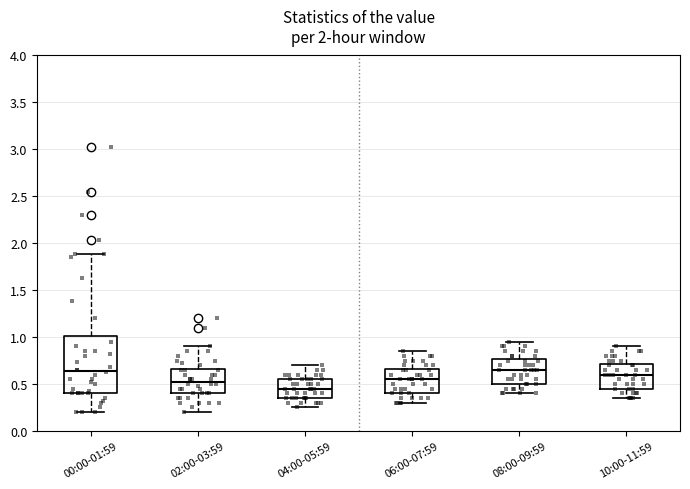

Reading left to right, transcribe this box plot: for each box, give where its median line is, the range the box spans, and where its two whiskers end, as read against the y-axis. The values are not printed on the chart, so give them approximately, as read against the axis.

00:00-01:59: median 0.65, box 0.40 to 1.00, whiskers 0.20 to 1.90
02:00-03:59: median 0.55, box 0.40 to 0.65, whiskers 0.20 to 0.90
04:00-05:59: median 0.45, box 0.35 to 0.55, whiskers 0.25 to 0.70
06:00-07:59: median 0.55, box 0.40 to 0.65, whiskers 0.30 to 0.85
08:00-09:59: median 0.65, box 0.50 to 0.75, whiskers 0.40 to 0.95
10:00-11:59: median 0.60, box 0.45 to 0.70, whiskers 0.35 to 0.90